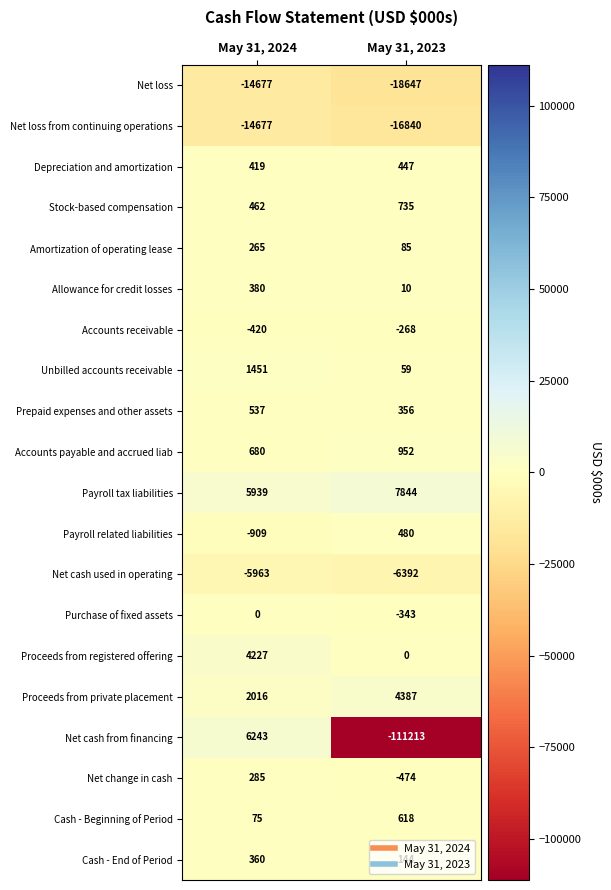

What is the spread (max minus min) of values at May 31, 2024?

20920